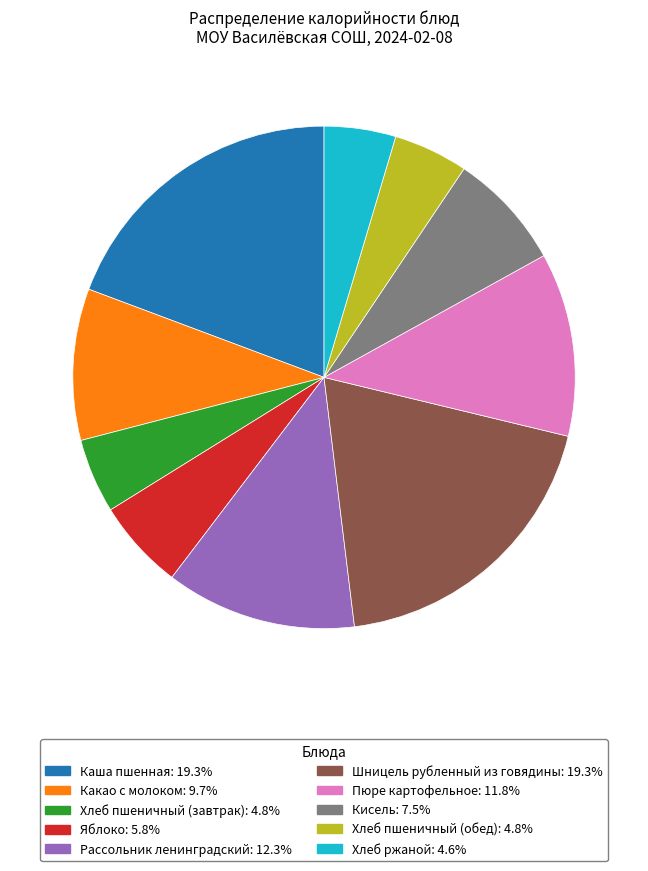

Is there a majority slice in this chart?

No